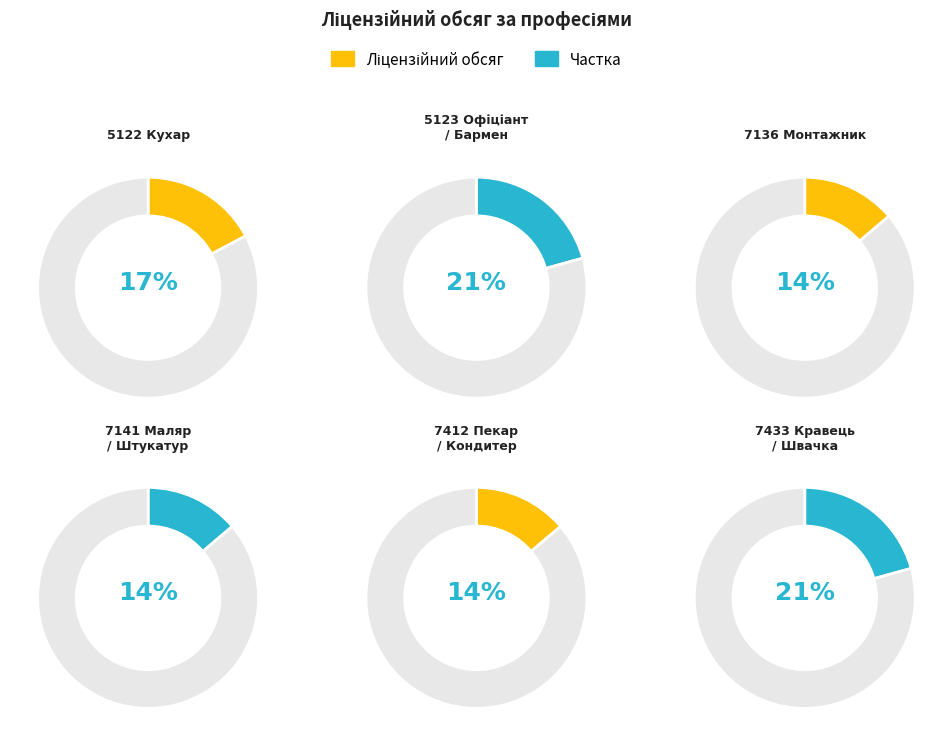

What percentage is the 5122 Кухар slice, to the nearest percent?

17%